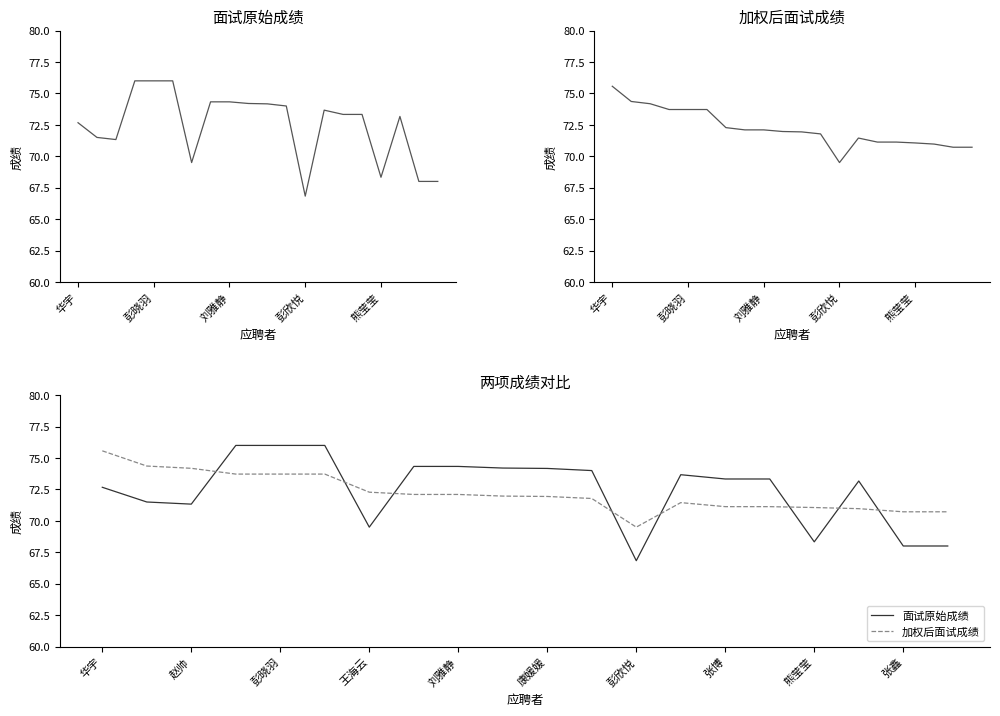

True or false: 面试原始成绩 and 加权后面试成绩 cross at least once.

True